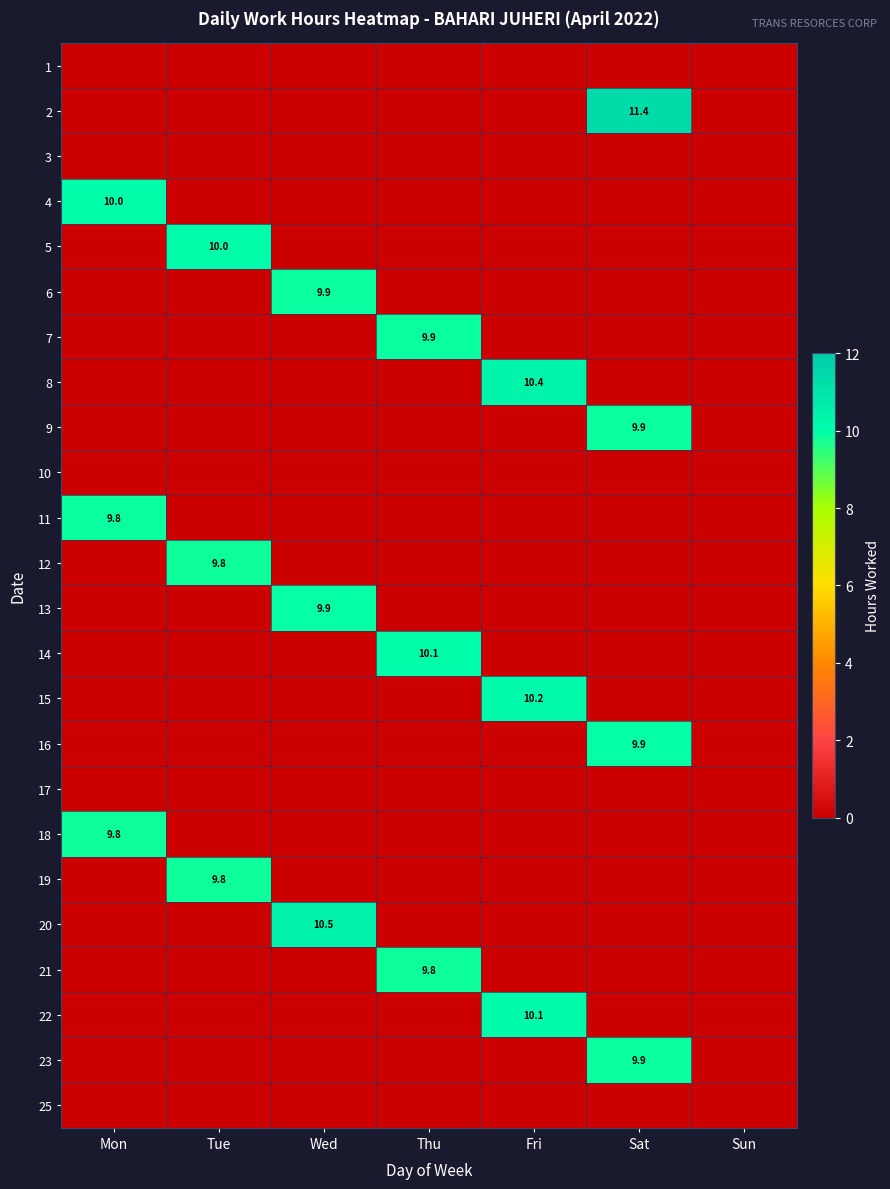

Which has a higher value, Thu or Fri?

Thu